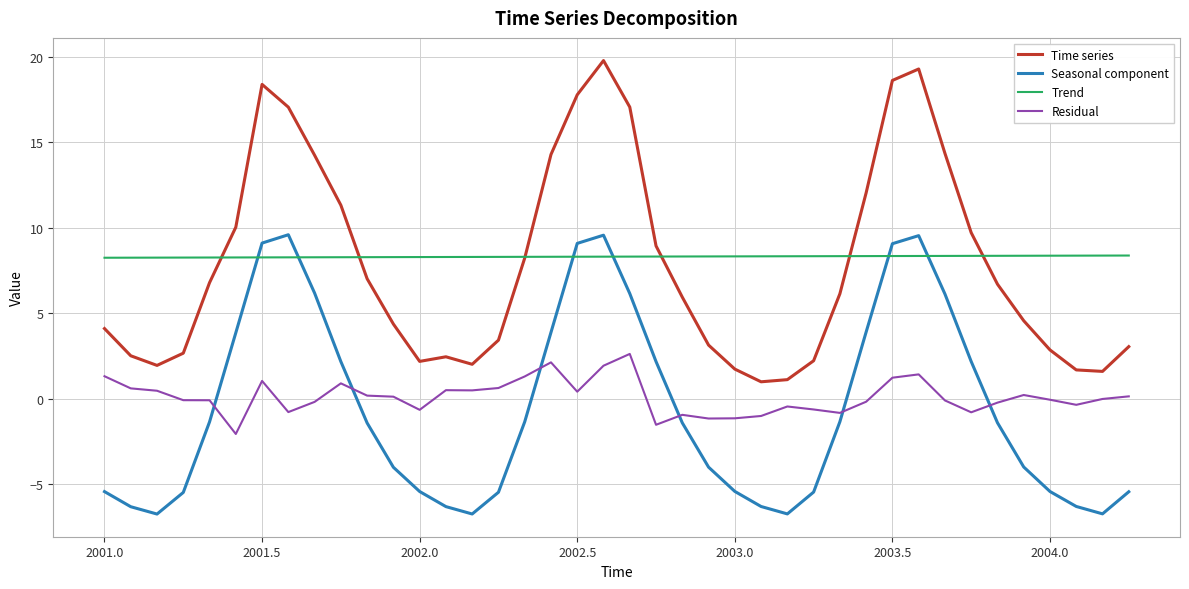

List the series in order of their peak value, highest first.

Time series, Seasonal component, Trend, Residual